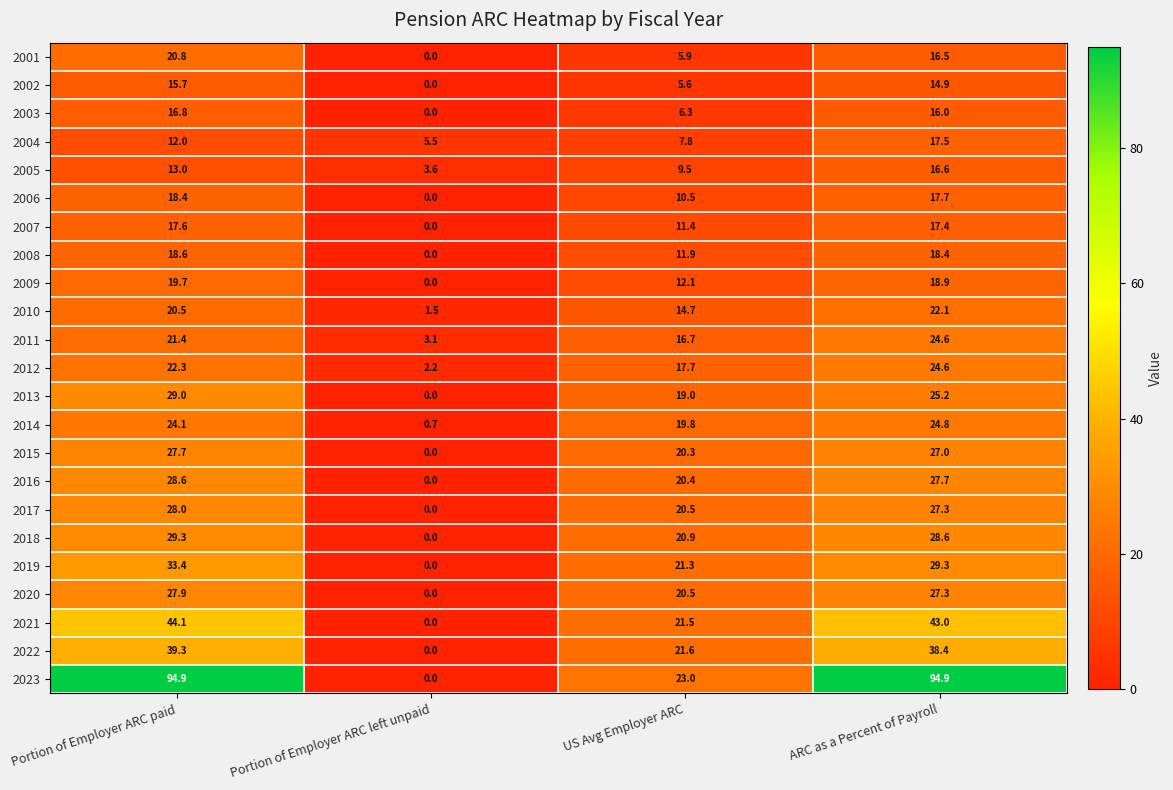

Is it true that 2013 equals 12.5 at ARC as a Percent of Payroll?

False